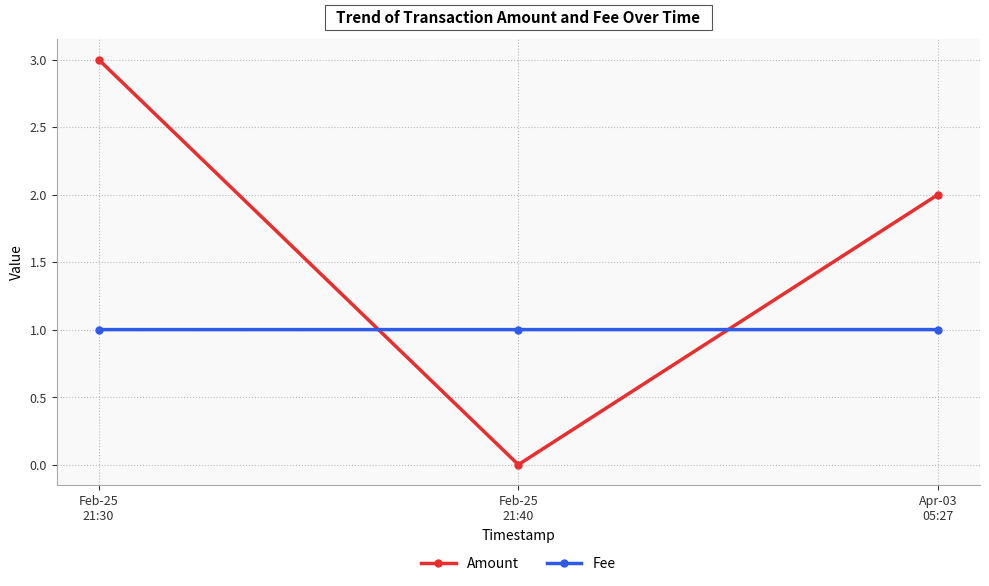

Which series has the widest spread of values?

Amount